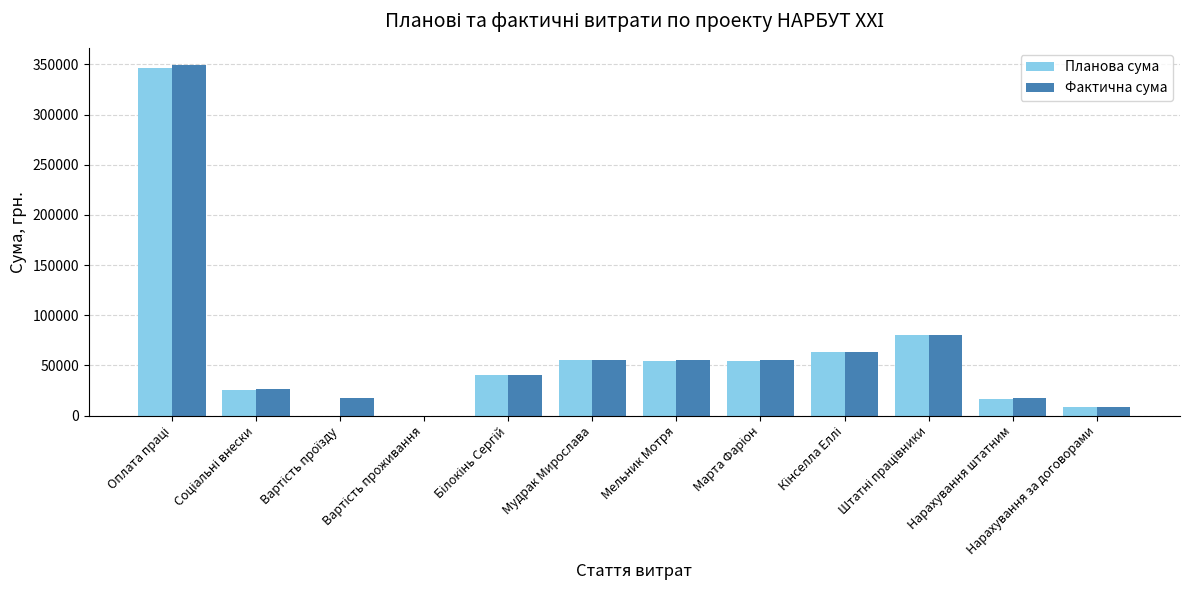

What is the sum of all Планова сума values?

744160.0